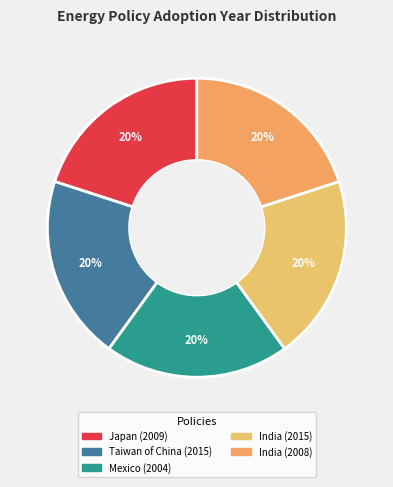

Count the number of slices in the pie.

5